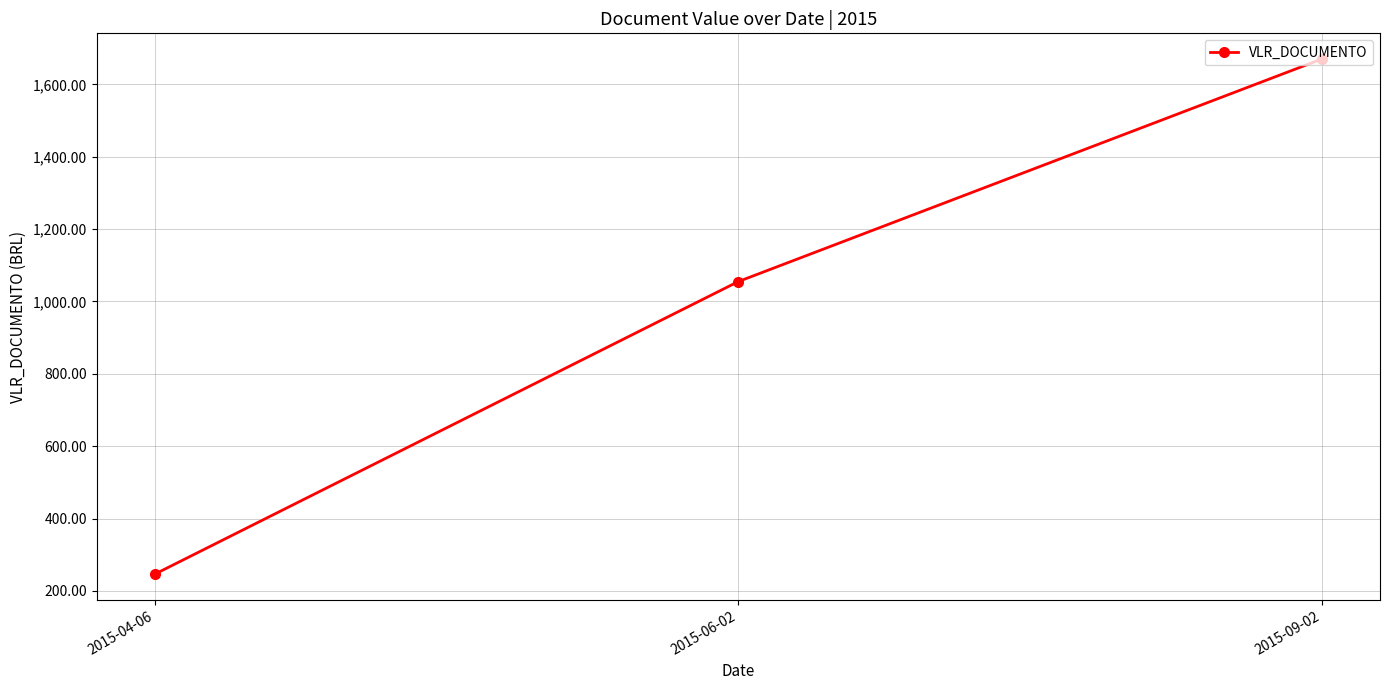

List the labels in order of value, largest first.

2015-09-02, 2015-06-02, 2015-04-06